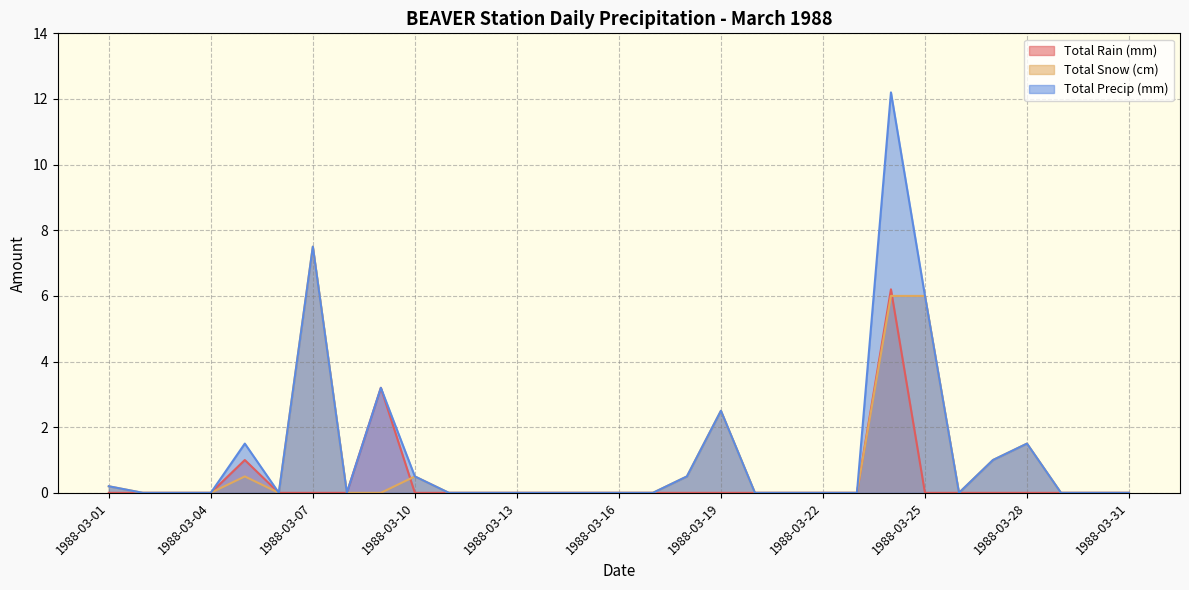

Where is the first local maximum for Total Rain (mm)?

1988-03-05